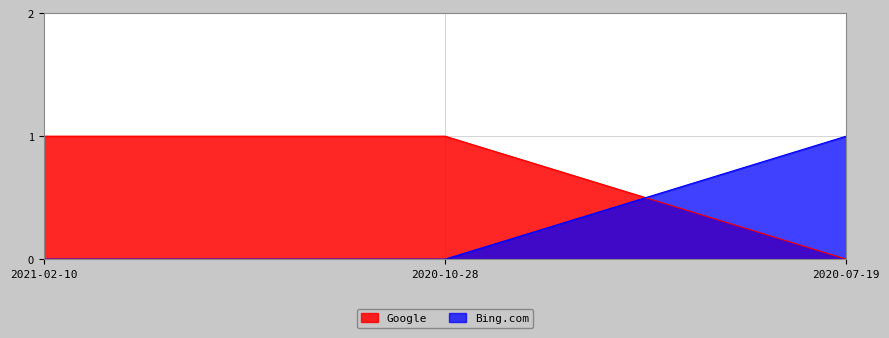

Count the Google values in the range 0 to 1.

3